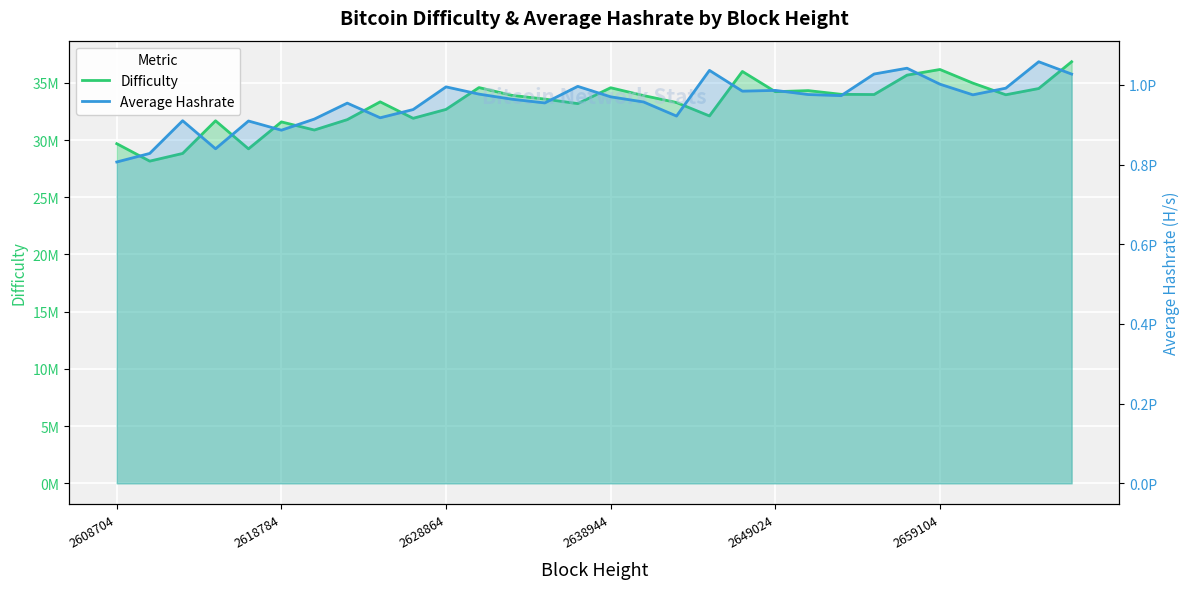

What is the difference between the highest and lowest values at 2608704?

806735540406598.6